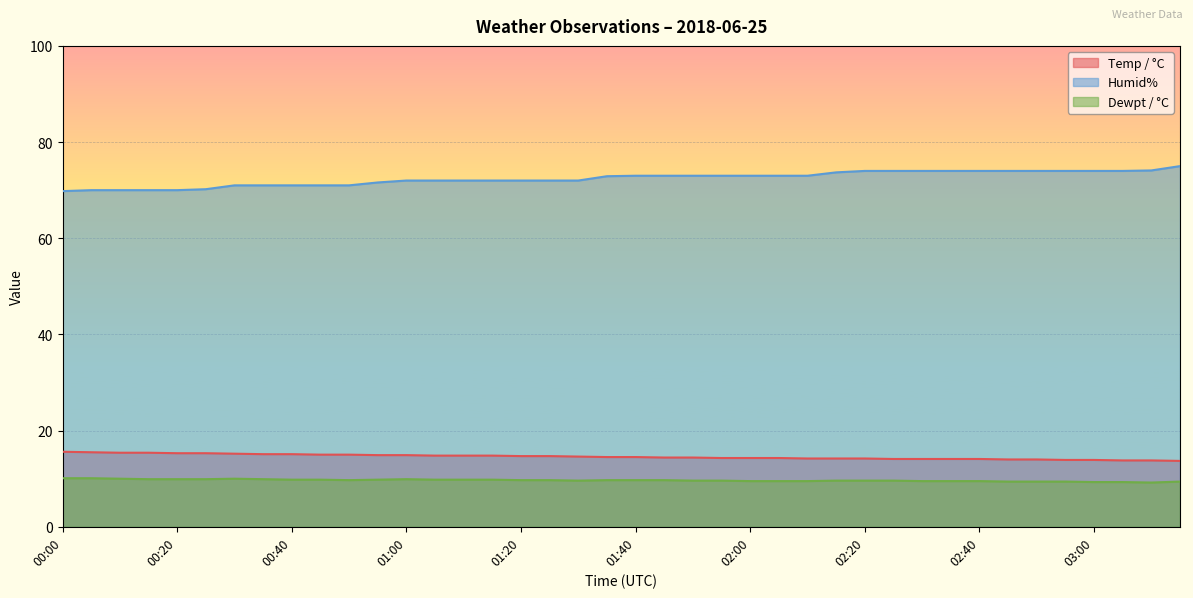

Reading right to left, list all the values displayed in this chart.

Temp / °C: 03:15=13.7	03:10=13.8	03:05=13.8	03:00=13.9	02:55=13.9	02:50=14.0	02:45=14.0	02:40=14.1	02:35=14.1	02:30=14.1	02:25=14.1	02:20=14.2	02:15=14.2	02:10=14.2	02:05=14.3	02:00=14.3	01:55=14.3	01:50=14.4	01:45=14.4	01:40=14.5	01:35=14.5	01:30=14.6	01:25=14.7	01:20=14.7	01:15=14.8	01:10=14.8	01:05=14.8	01:00=14.9	00:55=14.9	00:50=15.0	00:45=15.0	00:40=15.1	00:35=15.1	00:30=15.2	00:25=15.3	00:20=15.3	00:15=15.4	00:10=15.4	00:05=15.5	00:00=15.6
Humid%: 03:15=75.0	03:10=74.1	03:05=74.0	03:00=74.0	02:55=74.0	02:50=74.0	02:45=74.0	02:40=74.0	02:35=74.0	02:30=74.0	02:25=74.0	02:20=74.0	02:15=73.7	02:10=73.0	02:05=73.0	02:00=73.0	01:55=73.0	01:50=73.0	01:45=73.0	01:40=73.0	01:35=72.9	01:30=72.0	01:25=72.0	01:20=72.0	01:15=72.0	01:10=72.0	01:05=72.0	01:00=72.0	00:55=71.6	00:50=71.0	00:45=71.0	00:40=71.0	00:35=71.0	00:30=71.0	00:25=70.2	00:20=70.0	00:15=70.0	00:10=70.0	00:05=70.0	00:00=69.8
Dewpt / °C: 03:15=9.4	03:10=9.2	03:05=9.3	03:00=9.3	02:55=9.4	02:50=9.4	02:45=9.4	02:40=9.5	02:35=9.5	02:30=9.5	02:25=9.6	02:20=9.6	02:15=9.6	02:10=9.5	02:05=9.5	02:00=9.5	01:55=9.6	01:50=9.6	01:45=9.7	01:40=9.7	01:35=9.7	01:30=9.6	01:25=9.7	01:20=9.7	01:15=9.8	01:10=9.8	01:05=9.8	01:00=9.9	00:55=9.8	00:50=9.7	00:45=9.8	00:40=9.8	00:35=9.9	00:30=10.0	00:25=9.9	00:20=9.9	00:15=9.9	00:10=10.0	00:05=10.1	00:00=10.1